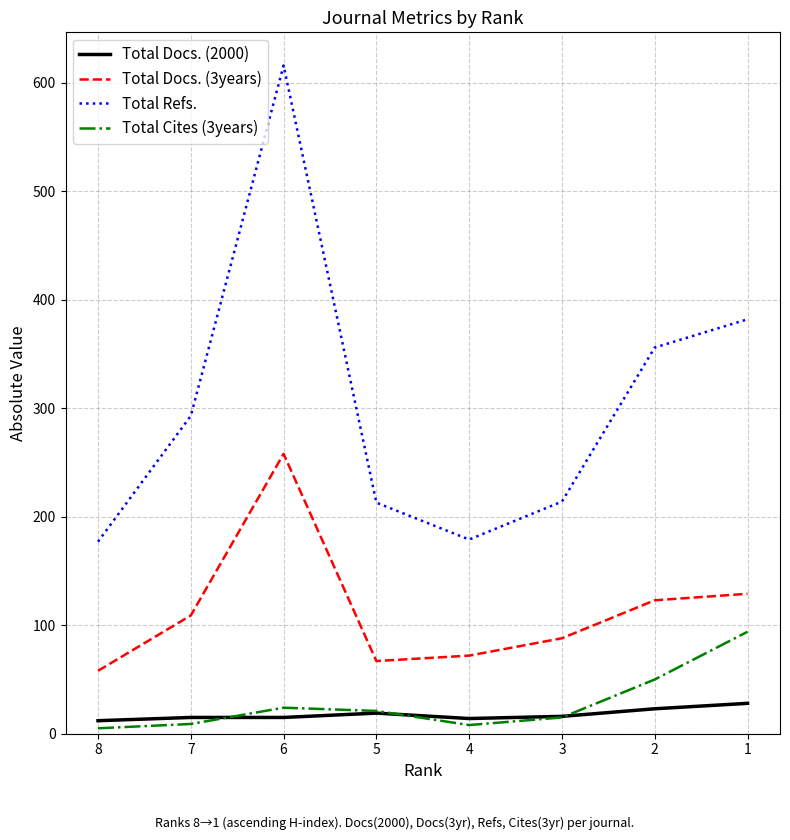

In Total Refs., how many points are higher than both neighbors (excluding endpoints)?

1